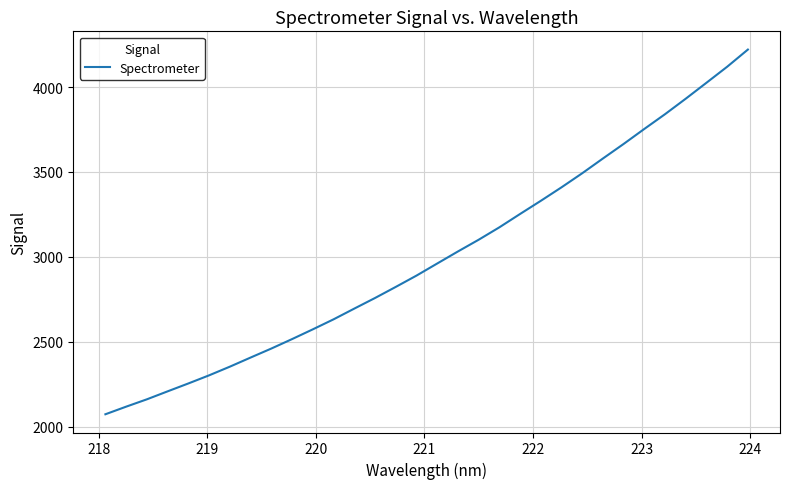

What is the difference between the maximum and minimum values?

2147.2